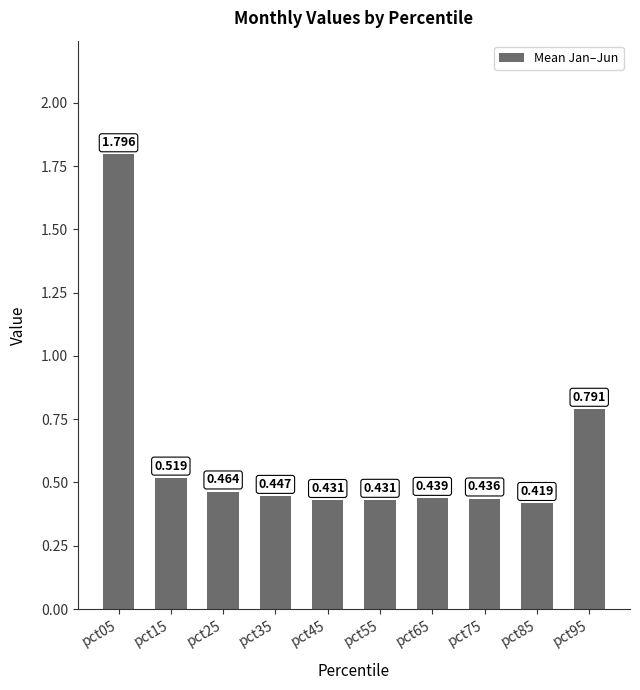

How many series are shown in this chart?

1